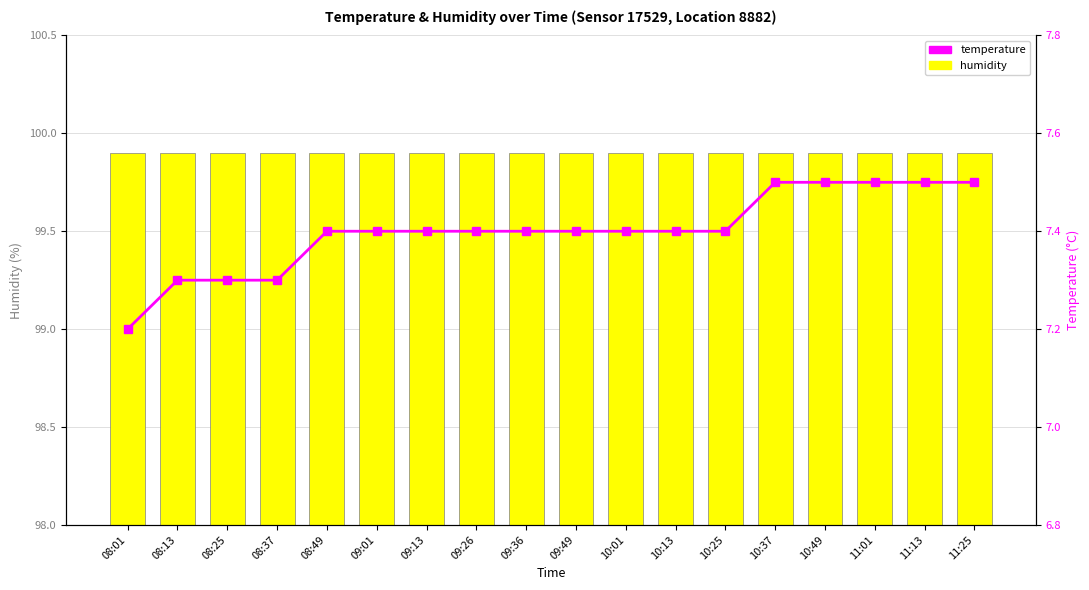

How many groups of bars are there?

18